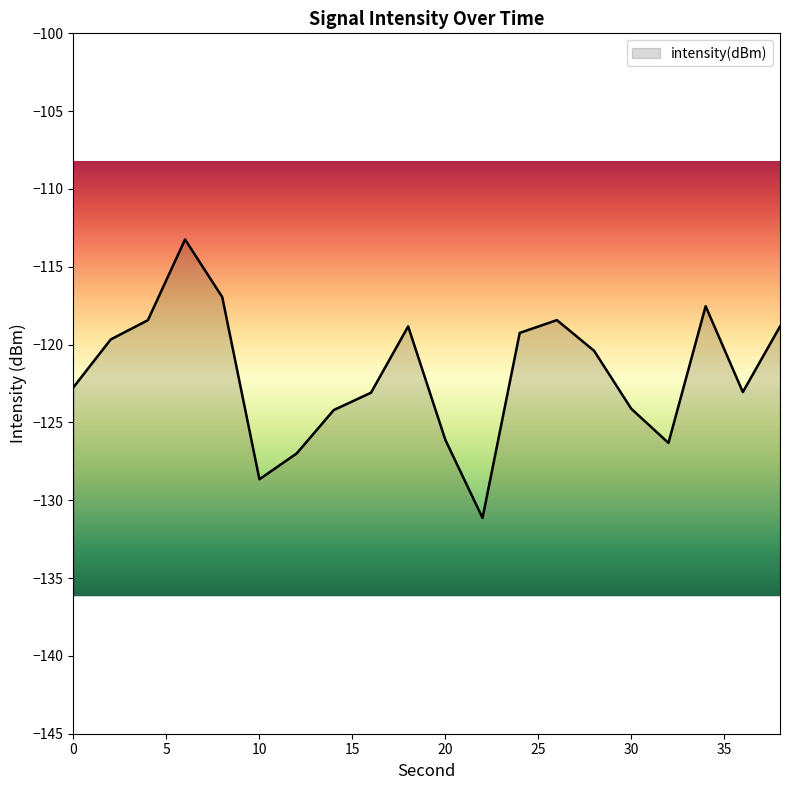

Where is the first local maximum?

6